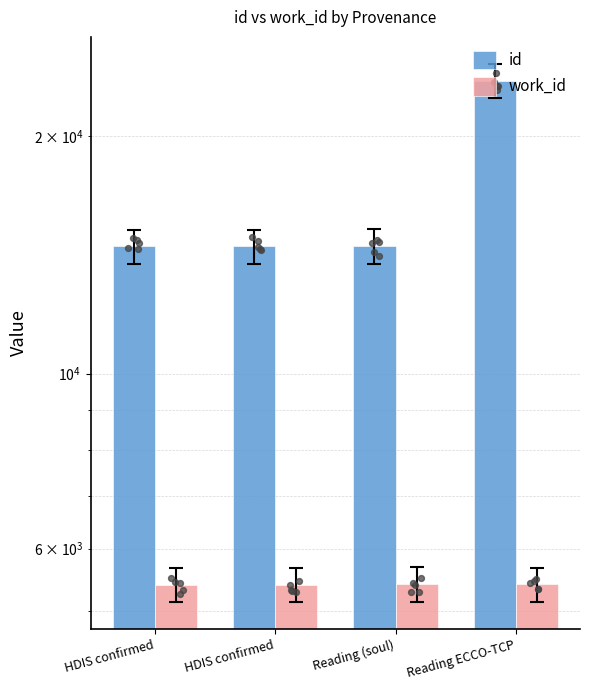

Which series contains the lowest Y value?

work_id